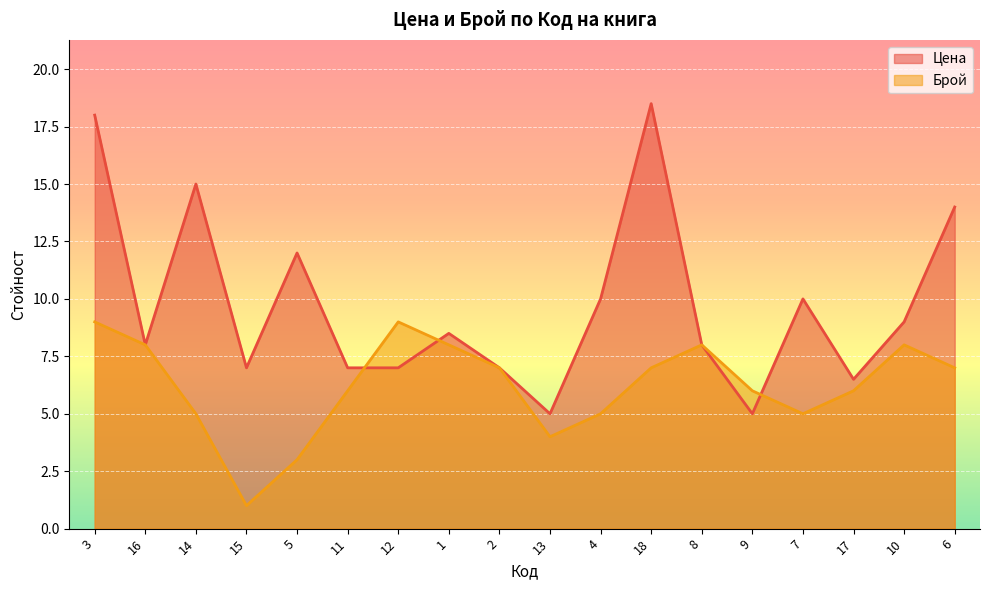

What are all the series names shown in the legend?

Цена, Брой